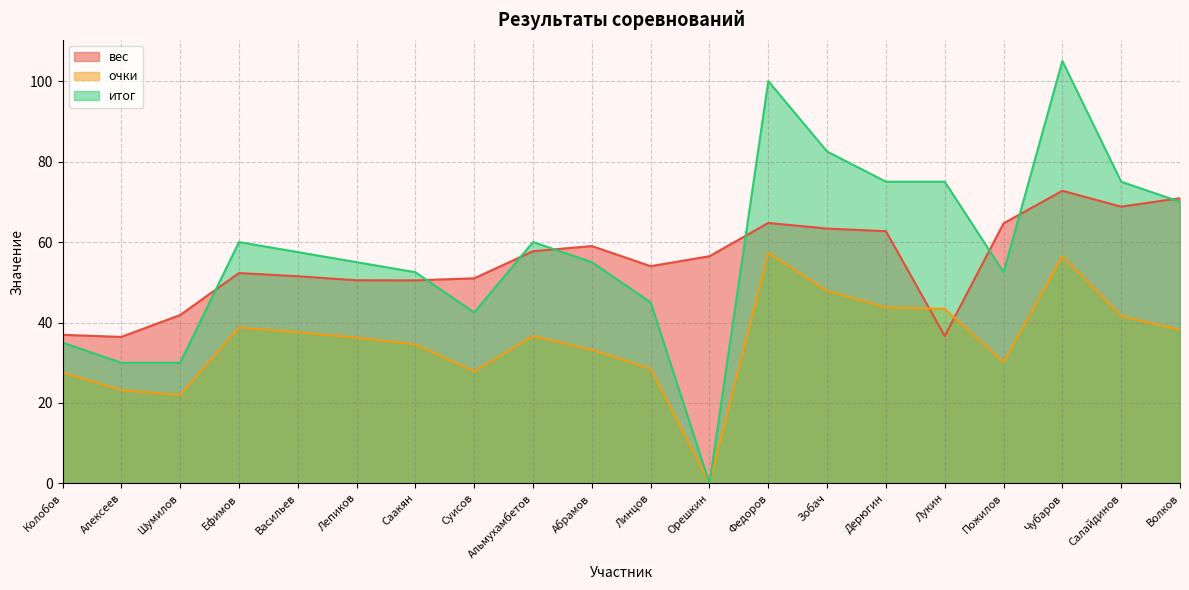

What is the difference between the maximum and second lowest values in the очки series?

35.3